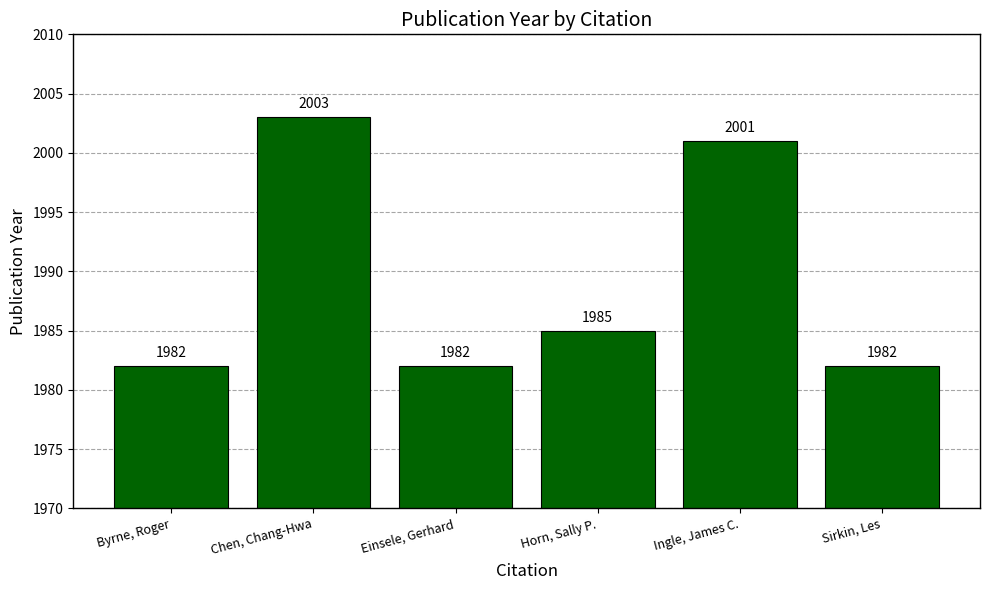

What is the difference between the maximum and minimum values?

21